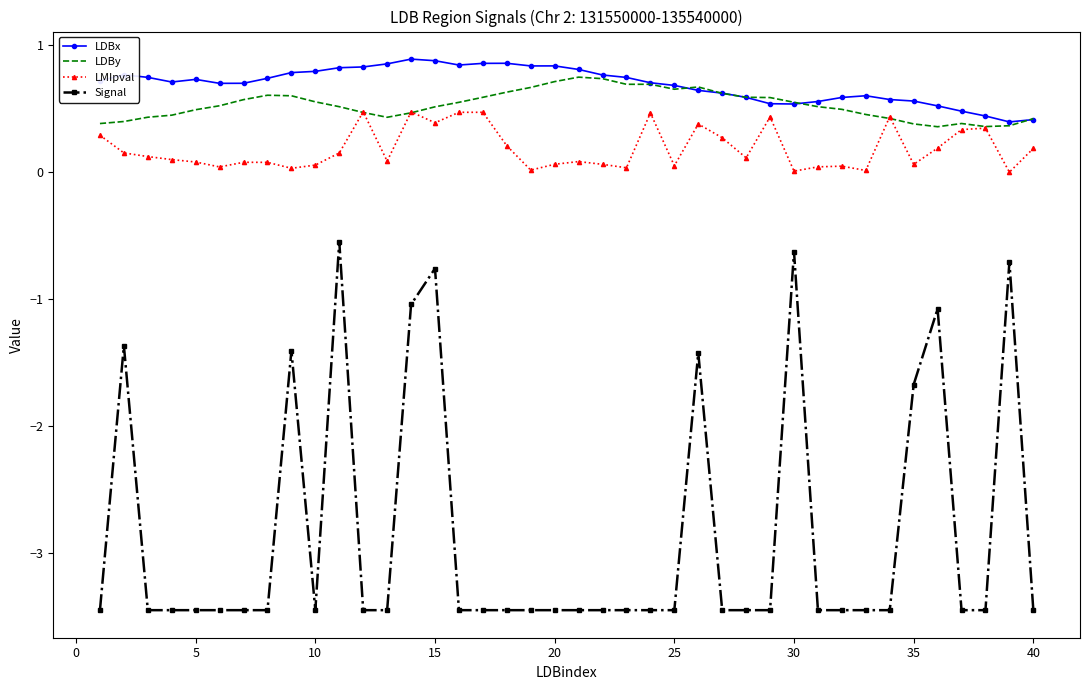

True or false: Signal and LDBx cross at least once.

False